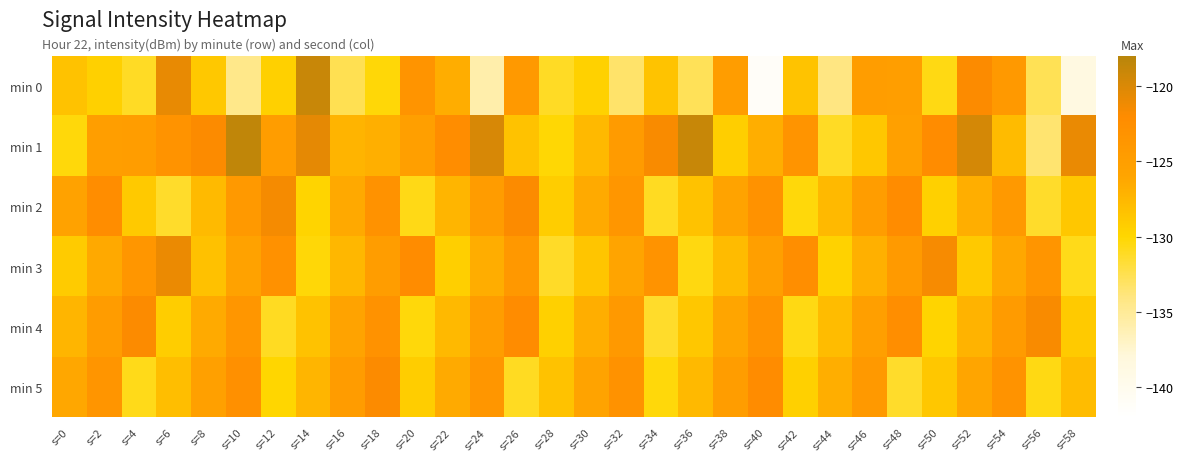

Rank the series by their maximum value, from lowest to highest.

min 5, min 4, min 2, min 3, min 0, min 1